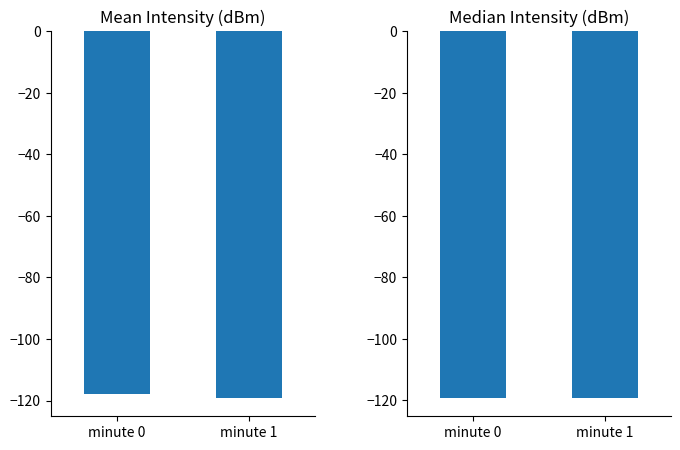

At which category is the sum across all series the highest?

minute 0